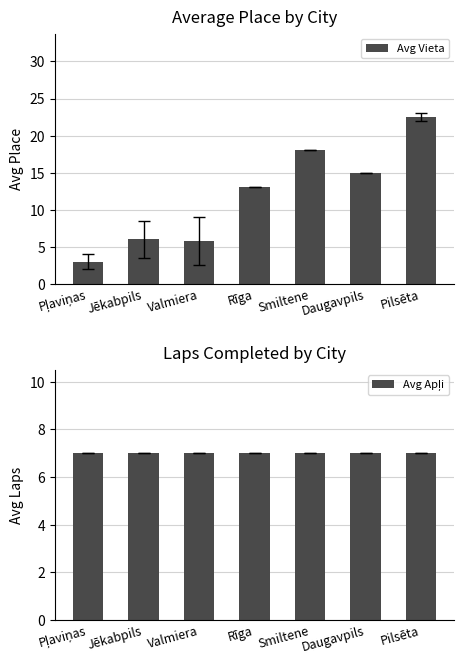

Count the number of categories in the chart.

7